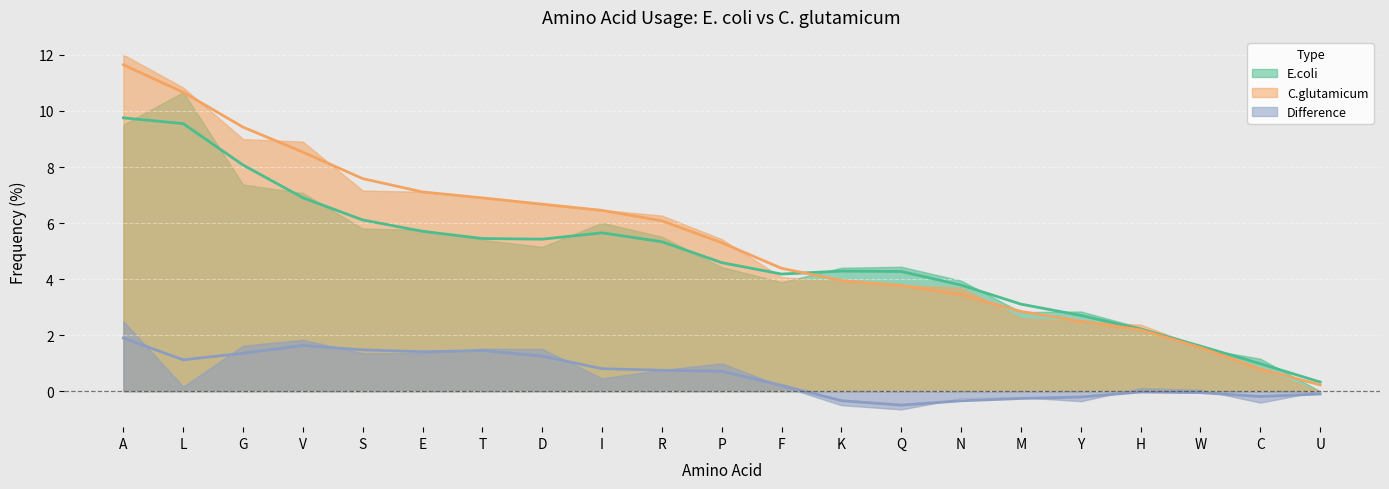

What is the sum of all C.glutamicum values?

112.0